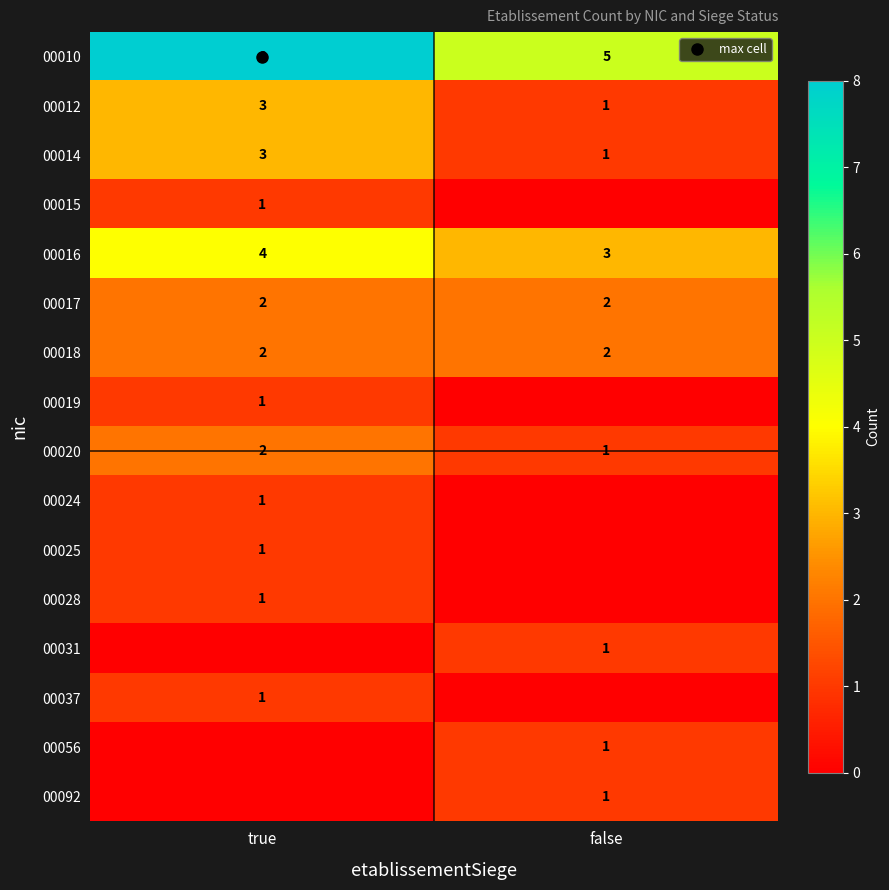

Which series has the largest range (max minus min)?

00010